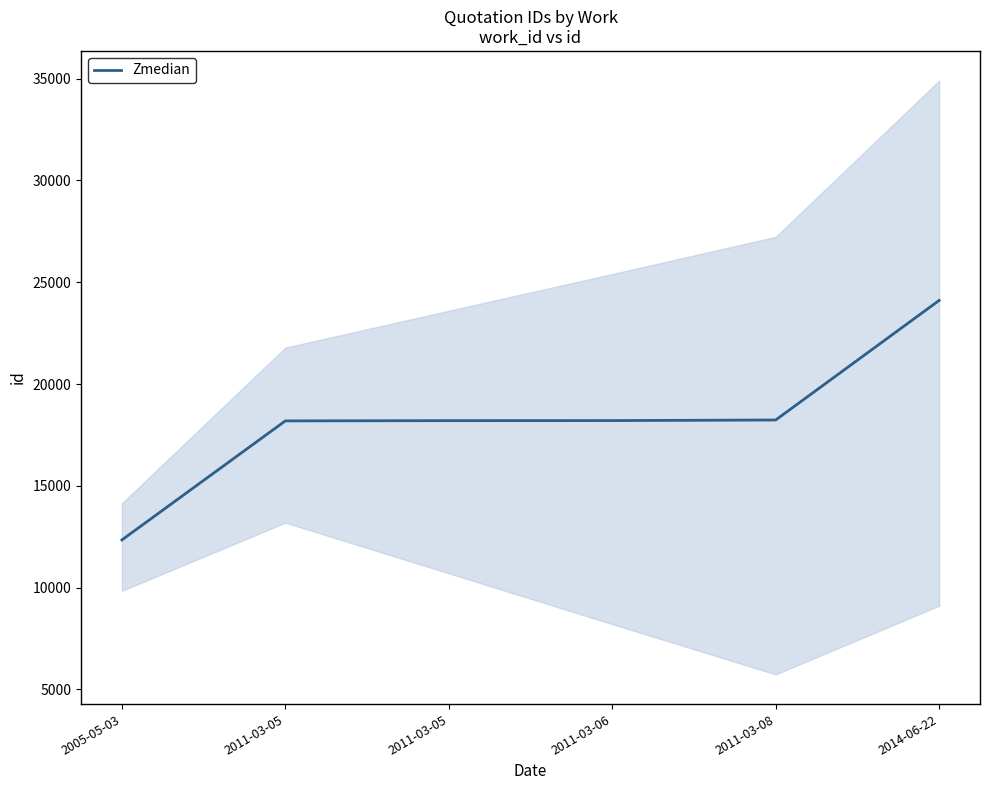

Between 2011-03-08 and 2011-03-05, which is larger?

2011-03-08